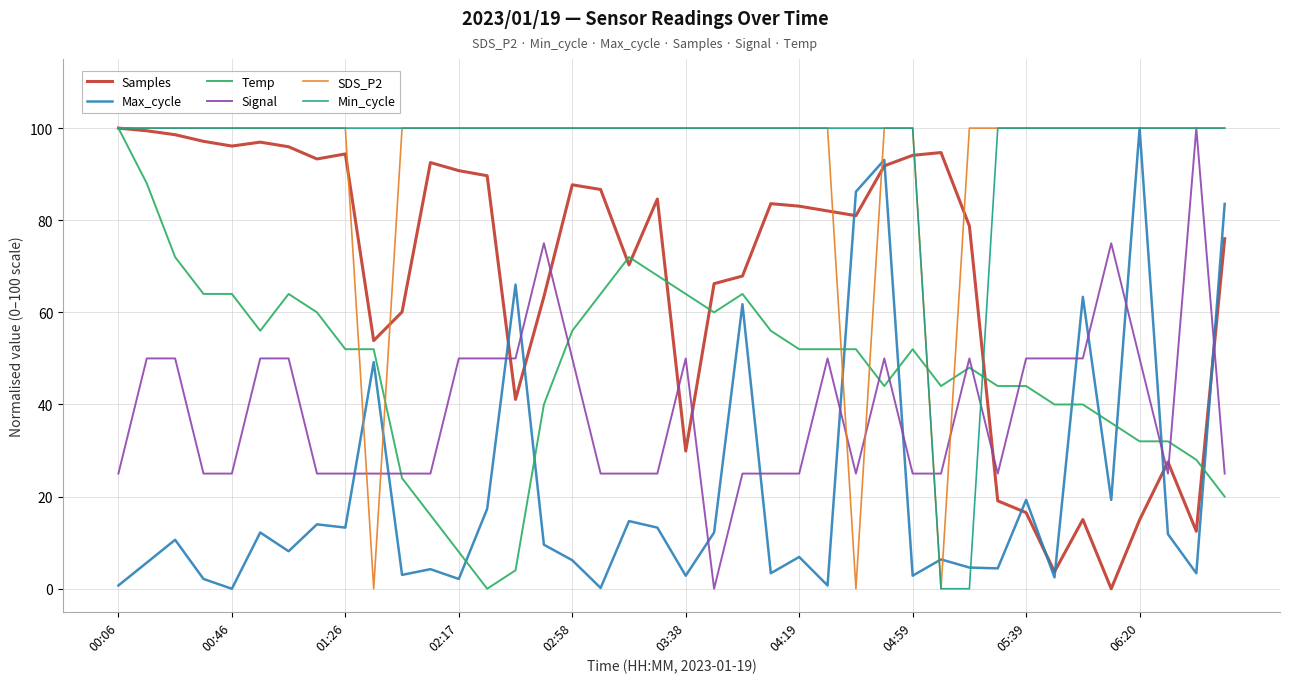

What is the highest value of the Signal series?

100.0